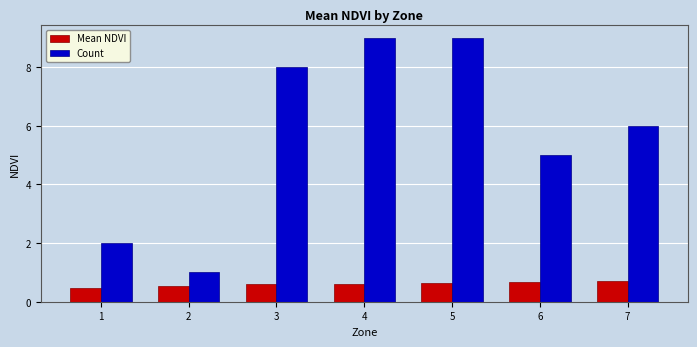

List the series in order of their peak value, highest first.

Count, Mean NDVI